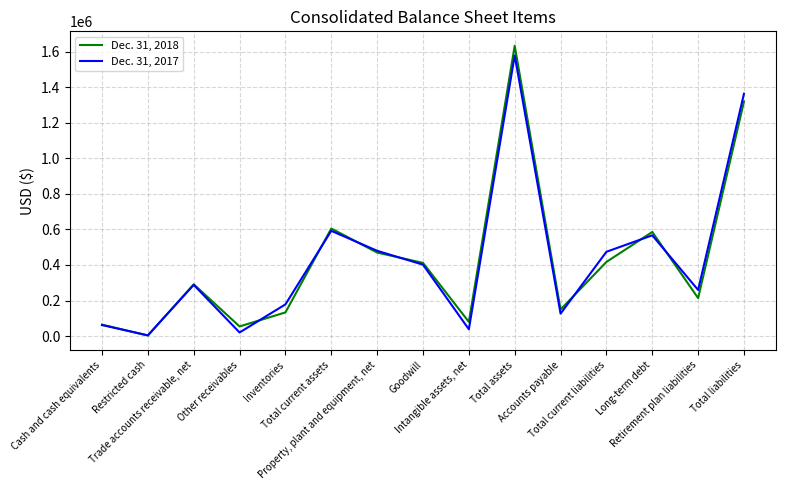

Does the chart display data point markers on the line(s)?

No